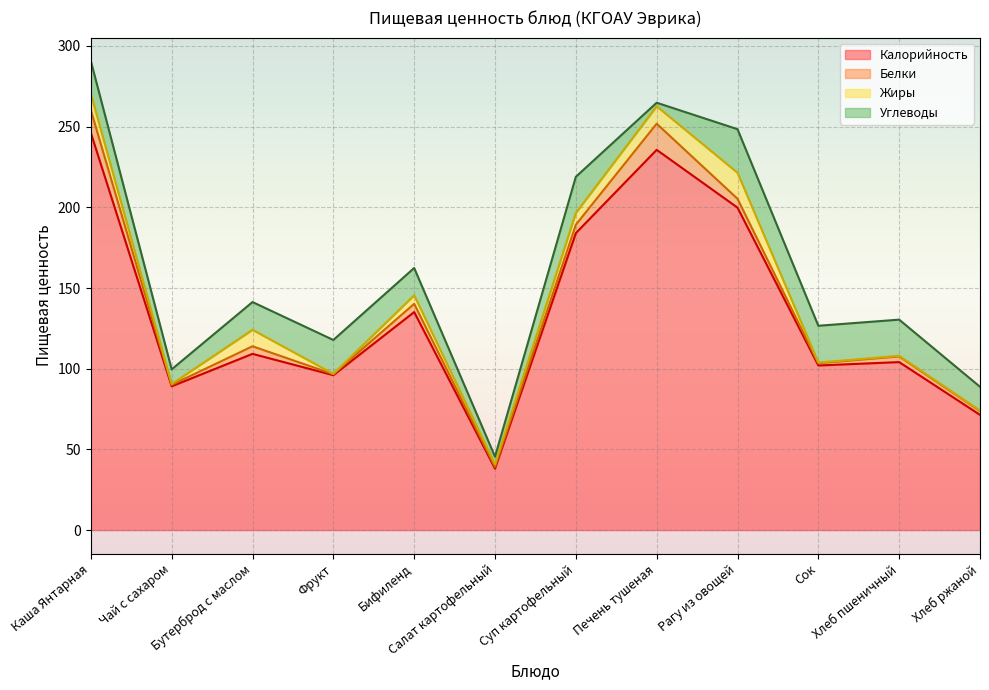

How many lines are shown in the chart?

4